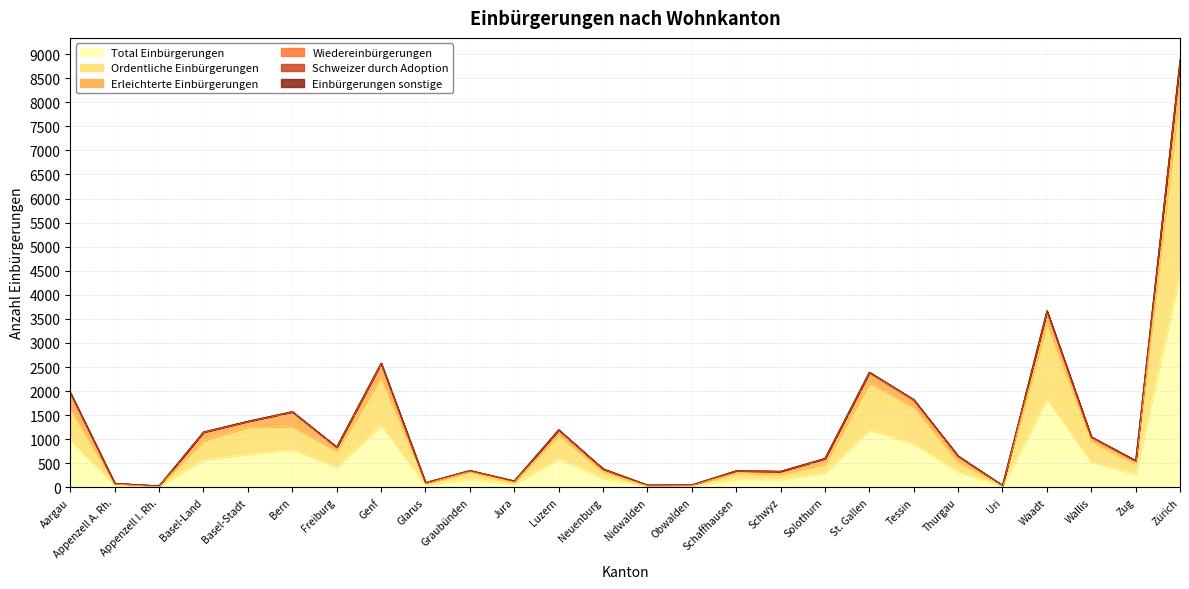

At which category is the sum across all series the highest?

Zürich